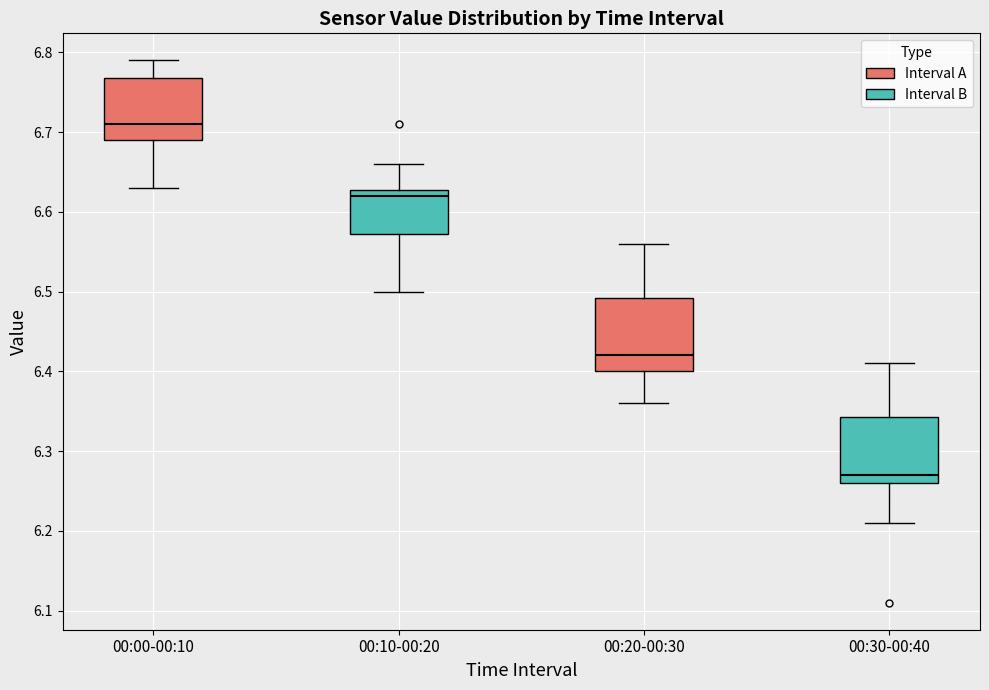

Reading left to right, read every box against the y-axis: the position of its median line, the range the box covers, and the ends of its whiskers. The values are not printed on the chart, so give them approximately, as read against the axis.

00:00-00:10: median 6.71, box 6.69 to 6.77, whiskers 6.63 to 6.79
00:10-00:20: median 6.62, box 6.57 to 6.63, whiskers 6.50 to 6.66
00:20-00:30: median 6.42, box 6.40 to 6.49, whiskers 6.36 to 6.56
00:30-00:40: median 6.27, box 6.26 to 6.34, whiskers 6.21 to 6.41